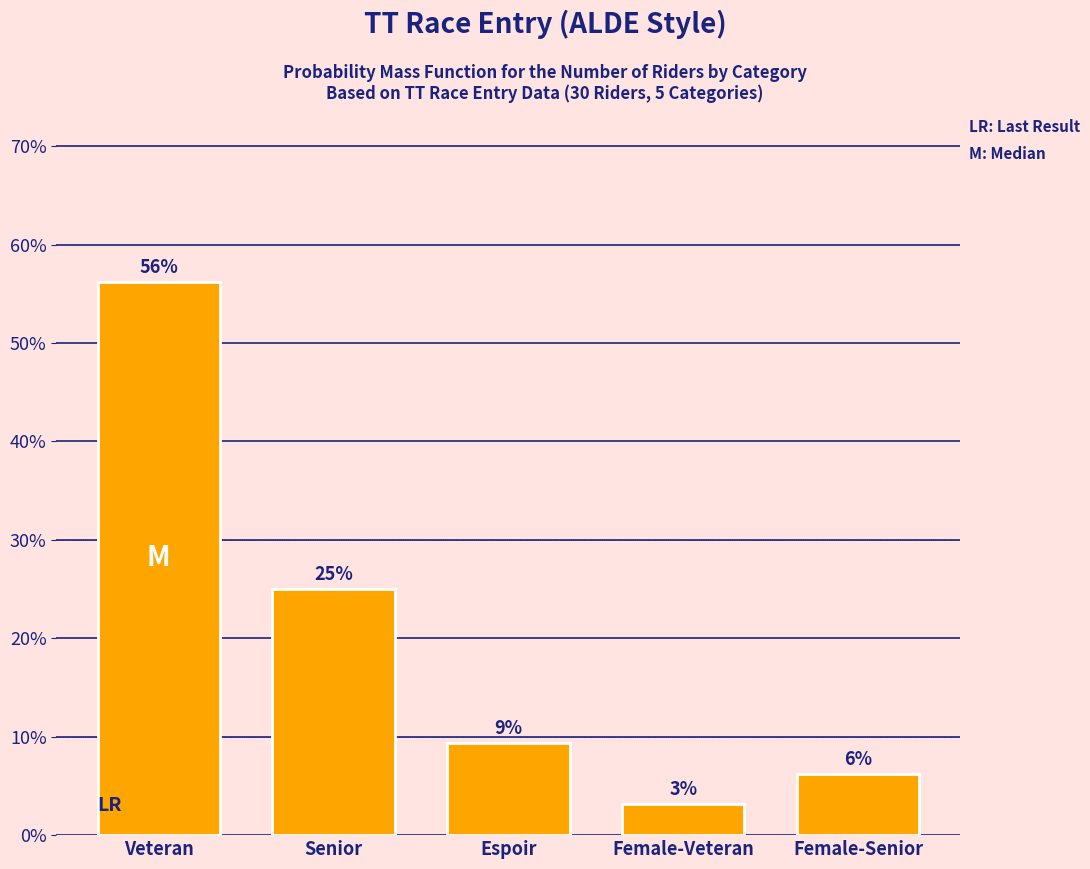

How many bars are there in total?

5